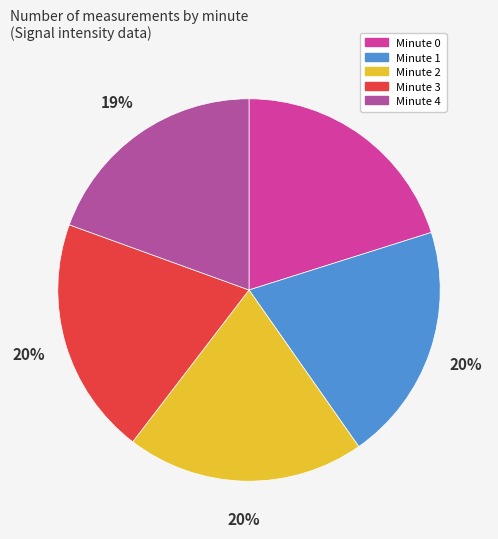

Combined, do Minute 1 and Minute 3 account for over 50%?

No